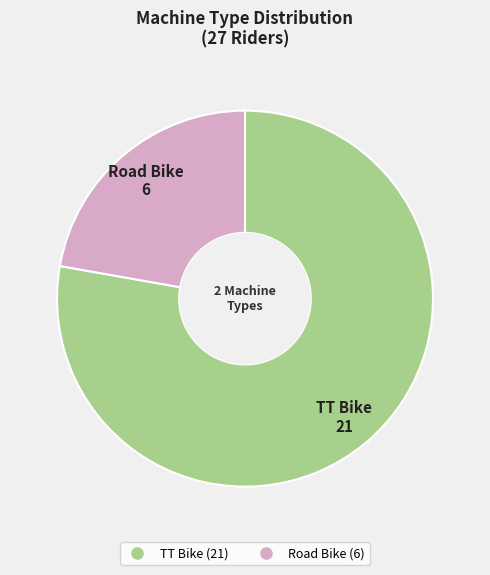

Which has a higher value, TT Bike or Road Bike?

TT Bike